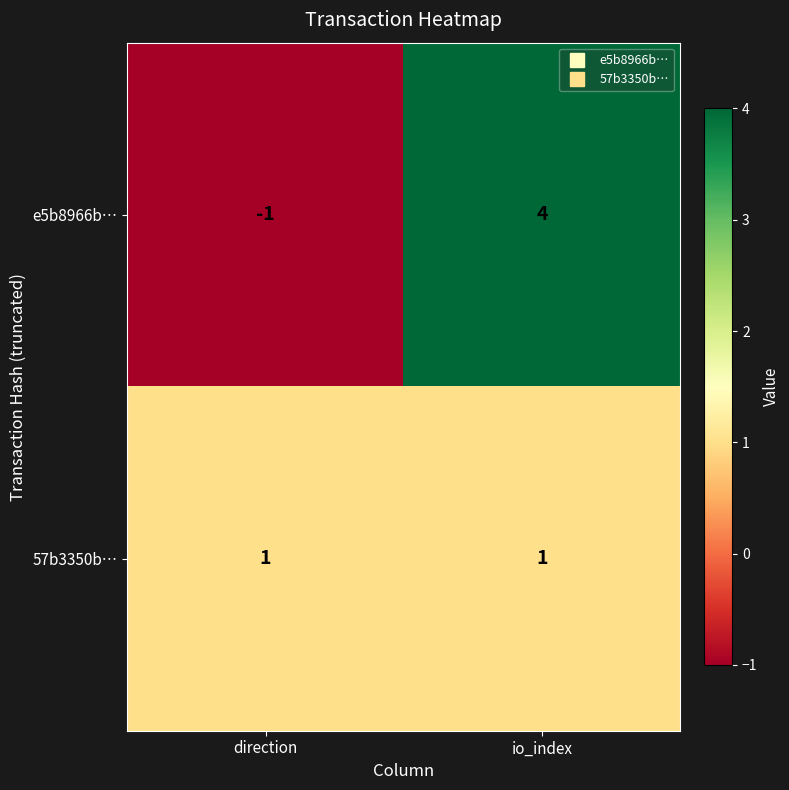

Which series changed the most between direction and io_index?

e5b8966b…